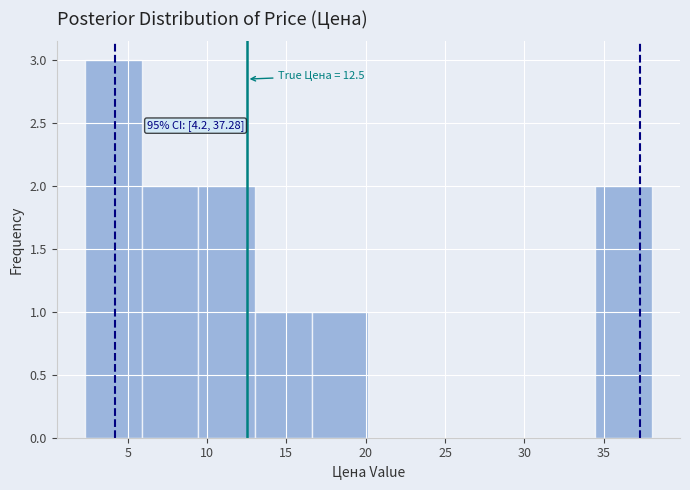

Over which range of the x-axis is the bar tallest?

2.5 to 6.0